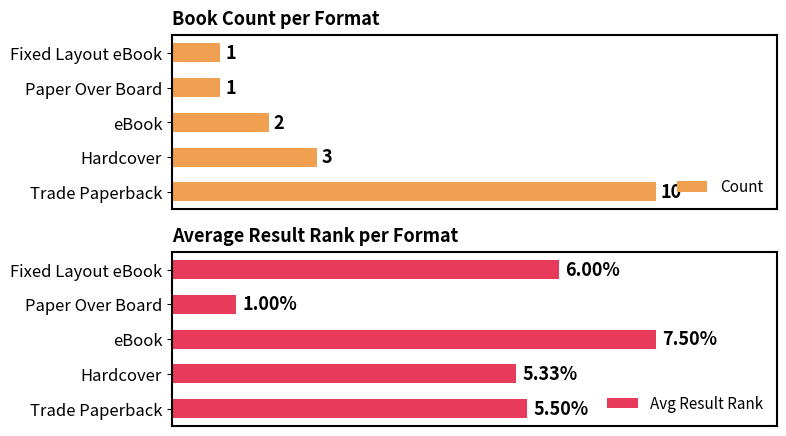

Which series has the largest range (max minus min)?

Count